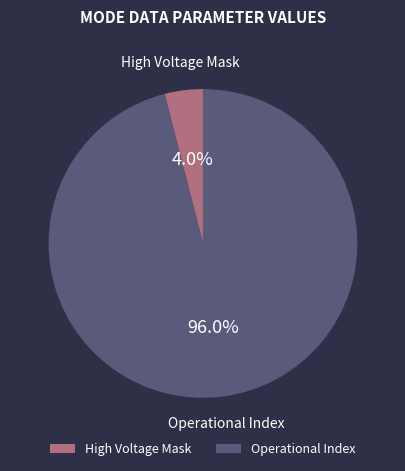

How much of the chart is everything except Operational Index?

4.0%